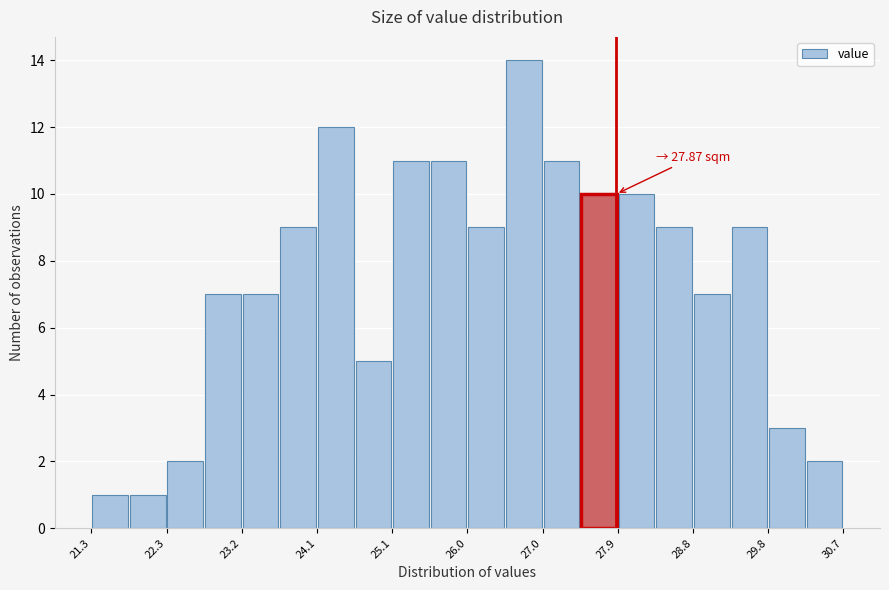

Over which range of the x-axis is the bar tallest?

26.5 to 27.0